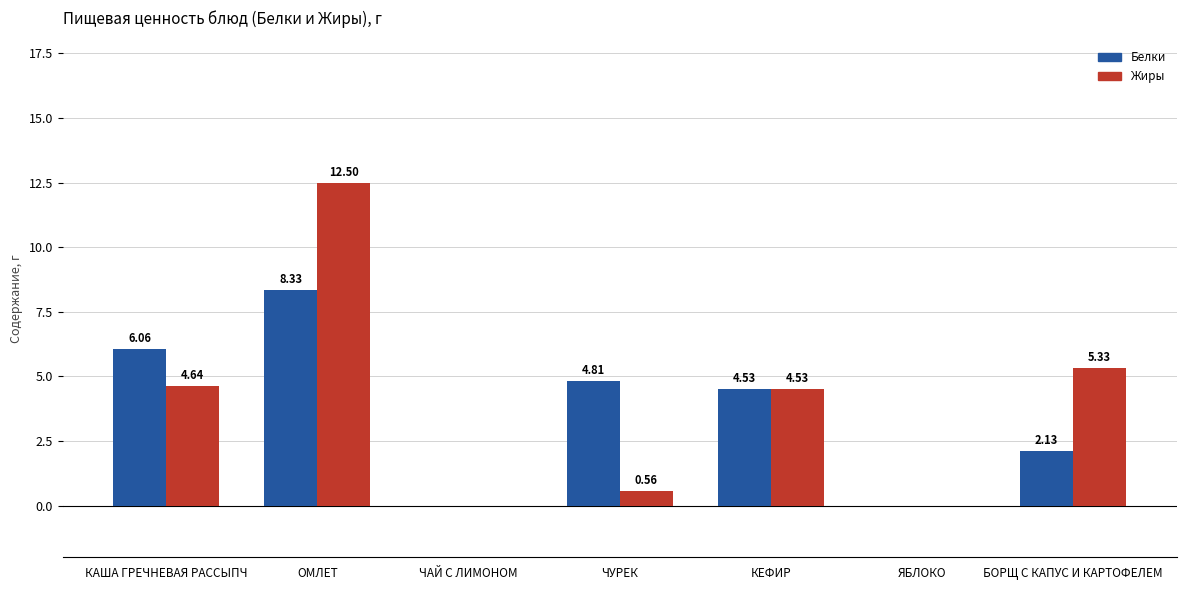

How many distinct data groups are displayed?

2